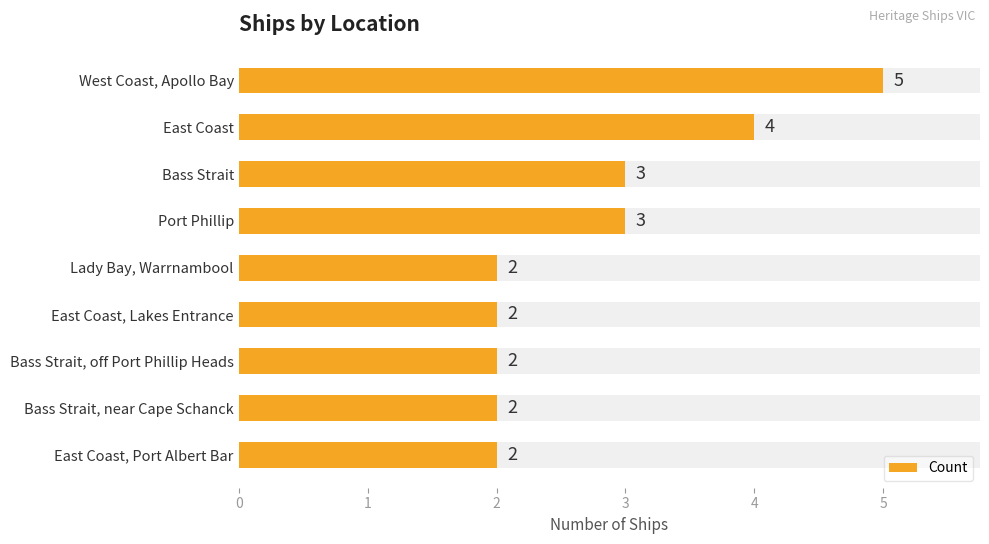

Rank the categories by value from lowest to highest.

Lady Bay, Warrnambool, East Coast, Lakes Entrance, Bass Strait, off Port Phillip Heads, Bass Strait, near Cape Schanck, East Coast, Port Albert Bar, Bass Strait, Port Phillip, East Coast, West Coast, Apollo Bay